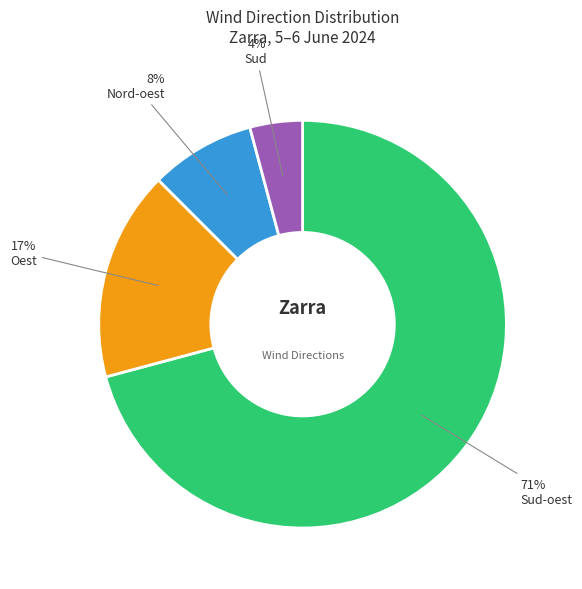

Is there a majority slice in this chart?

Yes